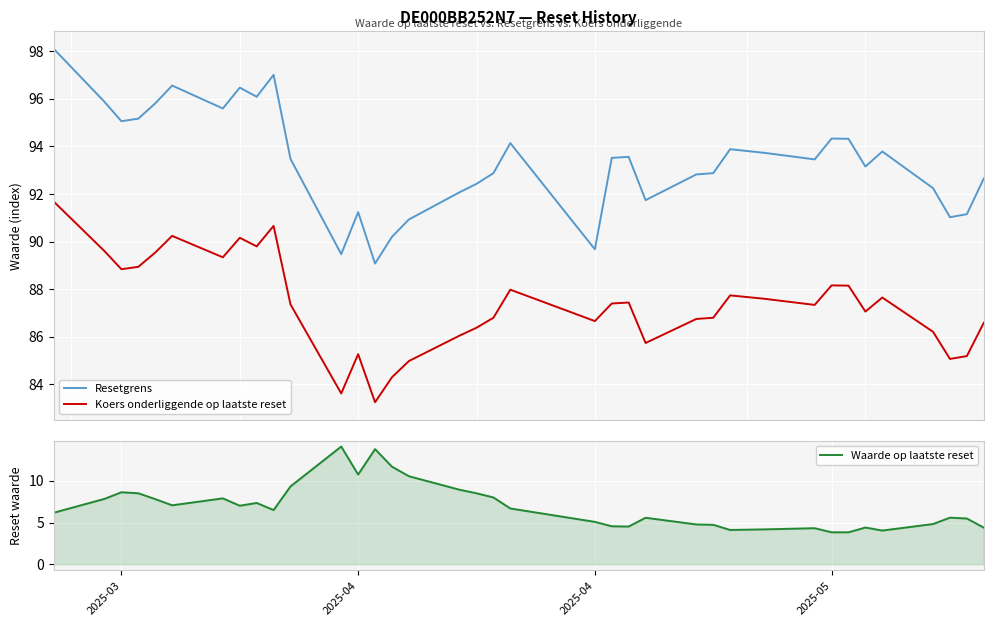

How many data points in Resetgrens are less than 93?

16